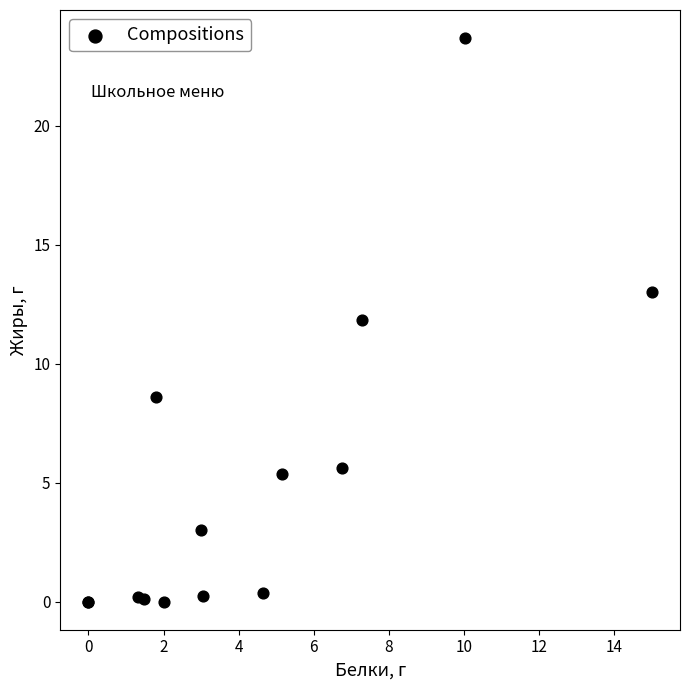

What Y value in the scatter plot is closest to 11?

11.8